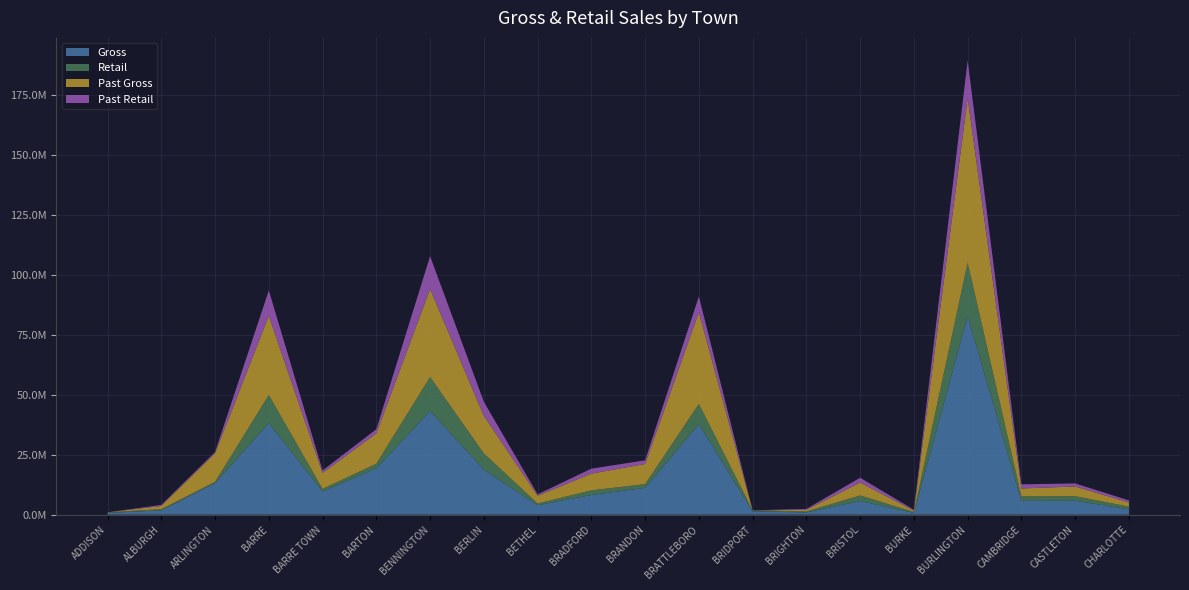

Reading left to right, extract all data points from this chart.

Gross: 714505.2	1794211.9	13188074.7	38227941.2	9669171.5	19339989.9	43236113.8	18788230.5	3994442.5	8205290.8	11208482.5	37816373.5	1382643.5	950090.6	5685277.8	742877.7	82836894.3	5767843.2	5805161.6	2239612.7
Retail: 273323.2	487717.4	522717.9	11679917.0	1079456.1	1949453.8	14194082.3	6774581.0	676523.7	1943922.1	1544637.1	8376259.0	432923.5	386214.2	2339117.6	388634.3	22307850.4	1859387.6	1906245.2	1131606.6
Past Gross: 0.0	1361739.0	11931581.8	33110056.9	6674459.6	12650508.9	36759885.8	15696776.9	3239599.8	6983219.4	8418775.3	38294481.9	0.0	695233.3	5397608.8	568950.1	68705515.2	3317428.6	4050111.3	1704980.9
Past Retail: 0.0	439511.1	504974.5	10563144.0	1028767.1	1743180.1	13681665.4	5880716.0	576307.5	2068440.5	1517180.8	6591307.1	0.0	382975.0	1984860.4	347989.3	15641905.0	1707126.1	1285547.5	874470.6